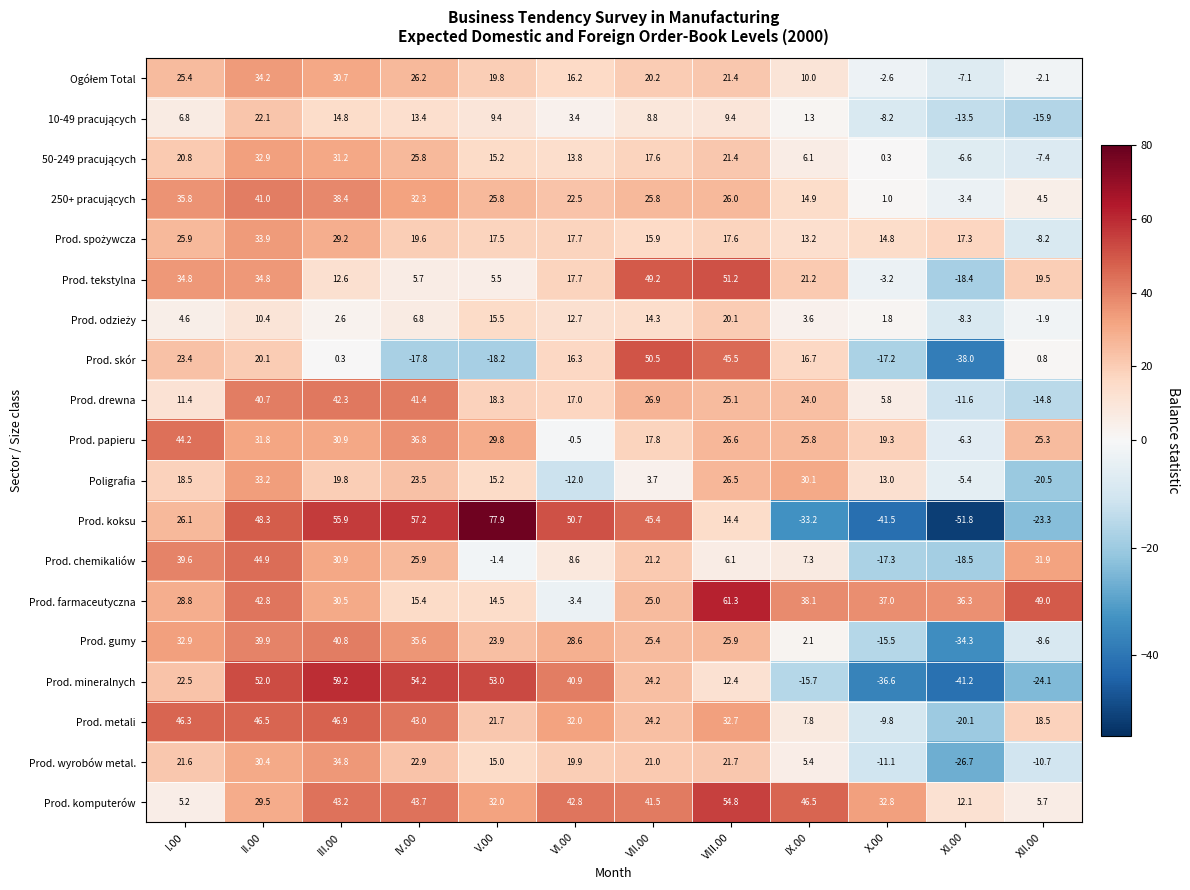

Which series has the largest total across all categories?

Prod. komputerów